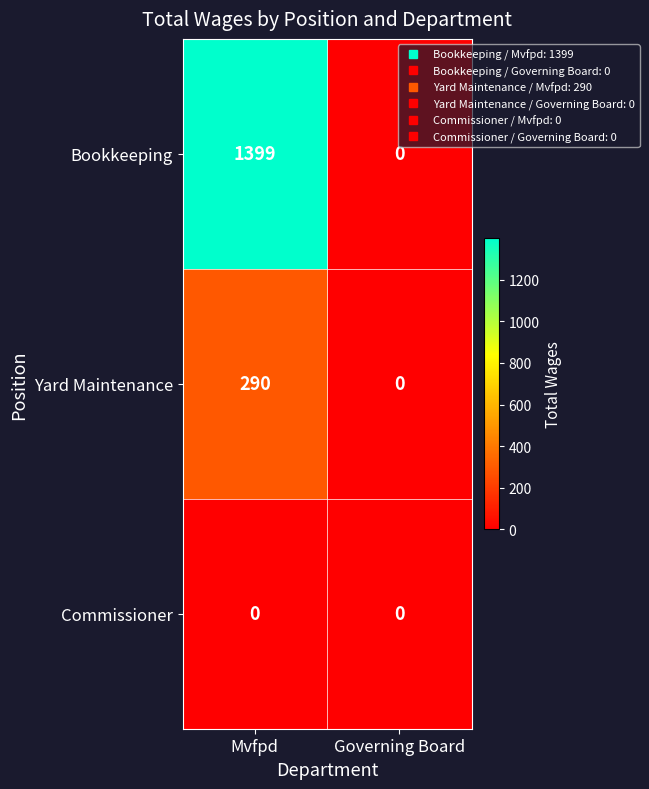

Rank the series at Mvfpd from lowest to highest value.

Commissioner, Yard Maintenance, Bookkeeping